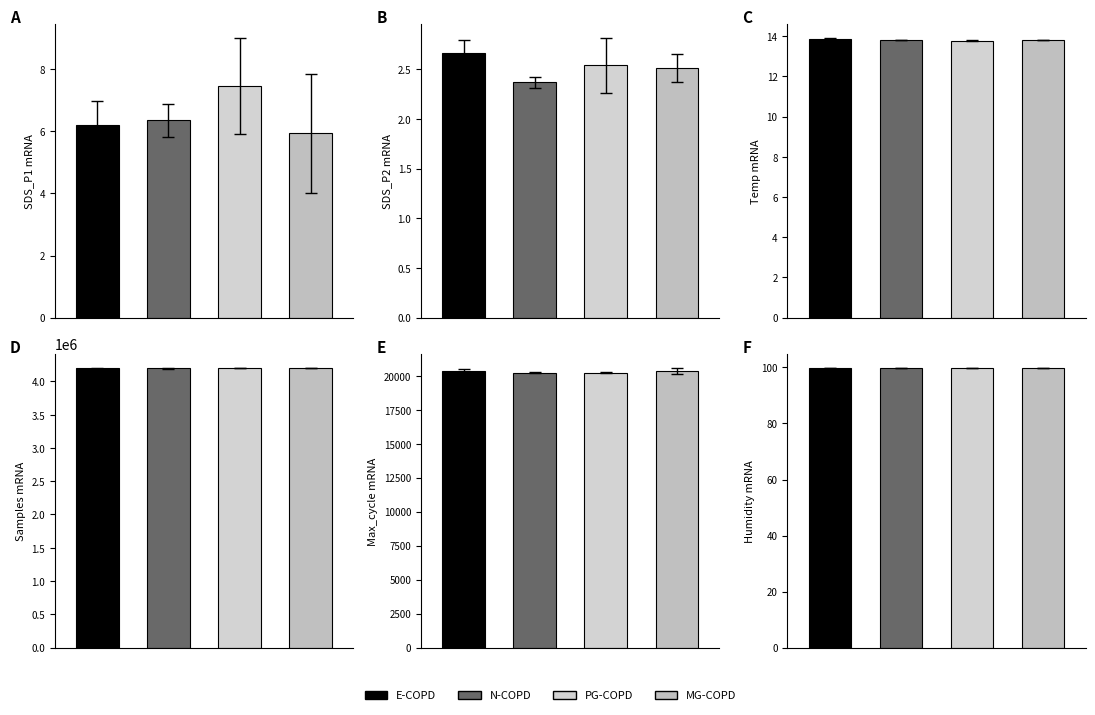

What is the difference between the maximum and minimum values in the Samples series?

16612.0